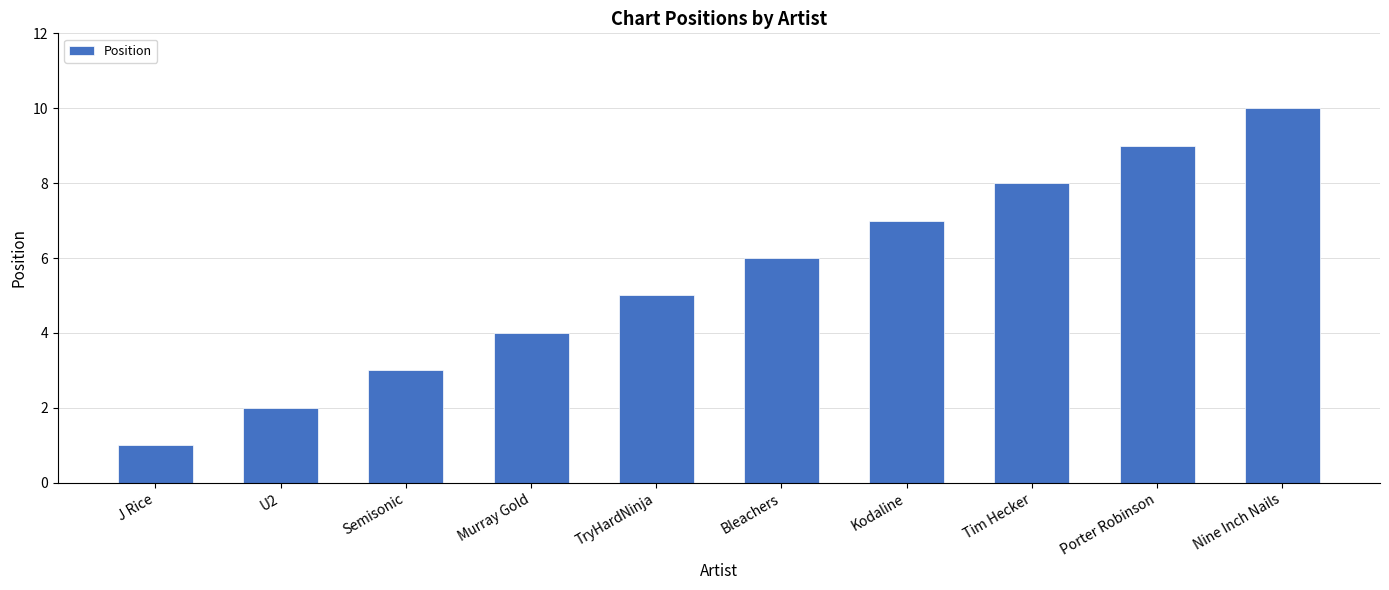

What is the difference between the values at Porter Robinson and Bleachers?

3